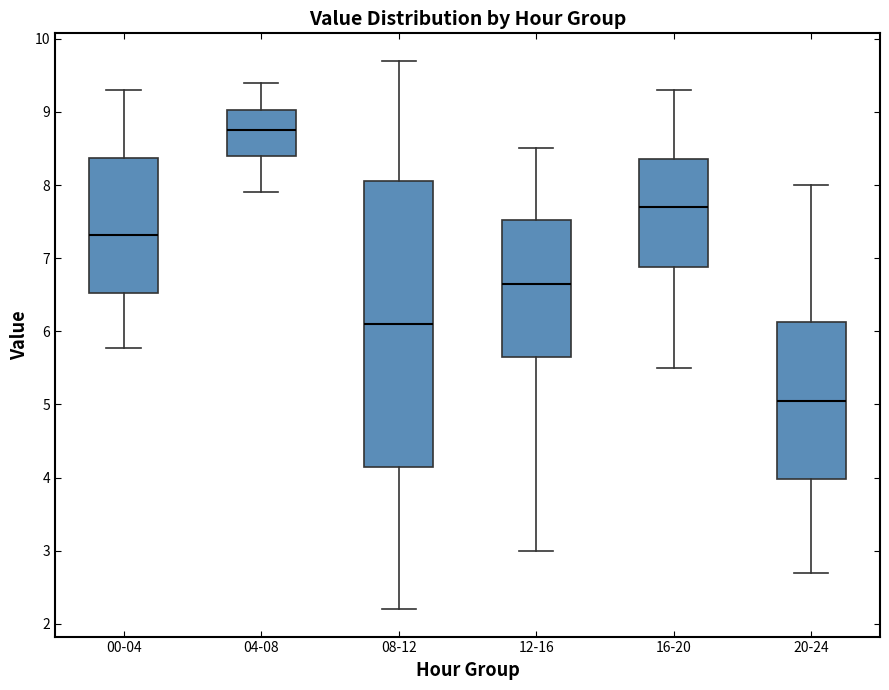

Comparing the boxes themselves (not the whiskers), which one is the tallest?

08-12